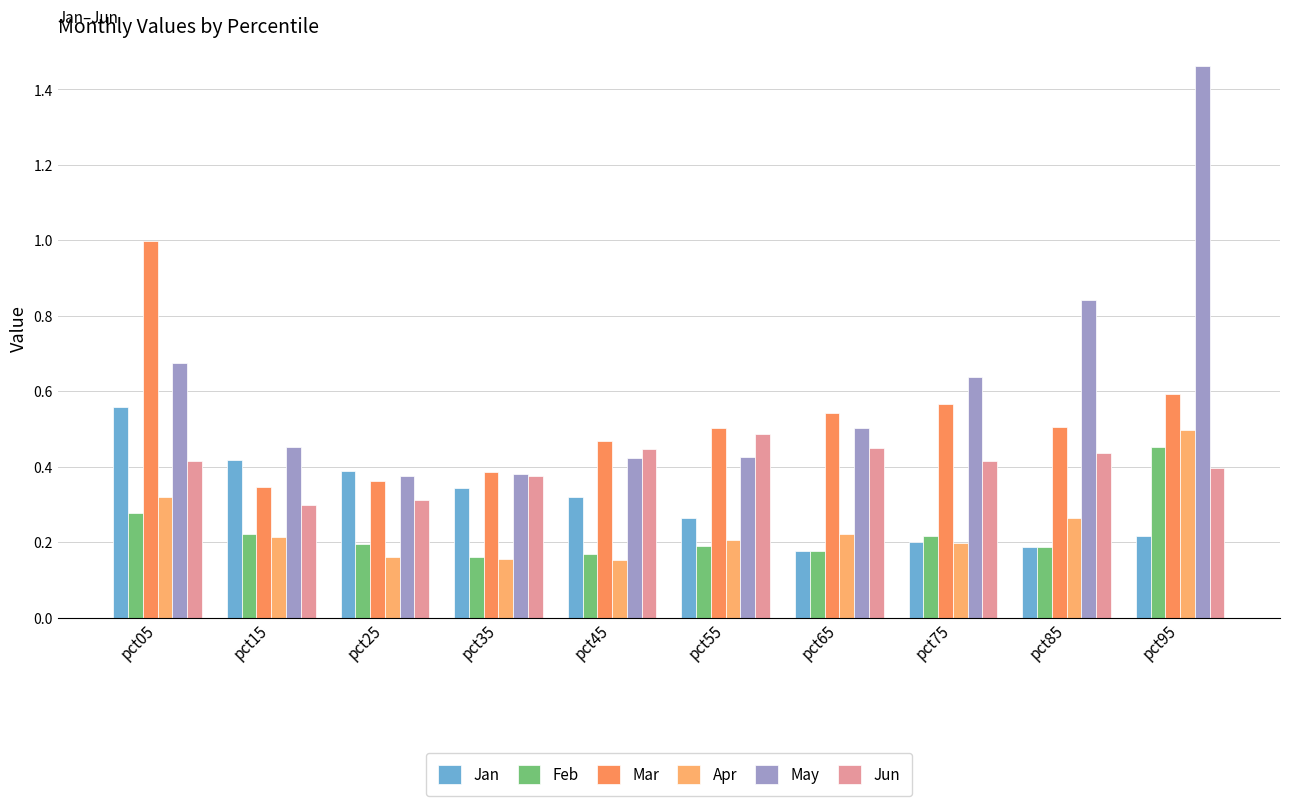

What are all the series names shown in the legend?

Jan, Feb, Mar, Apr, May, Jun